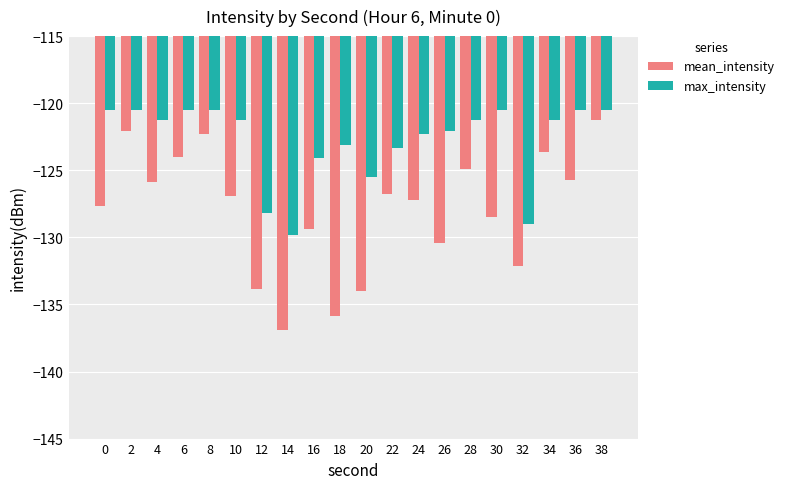

Are the bars horizontal?

No